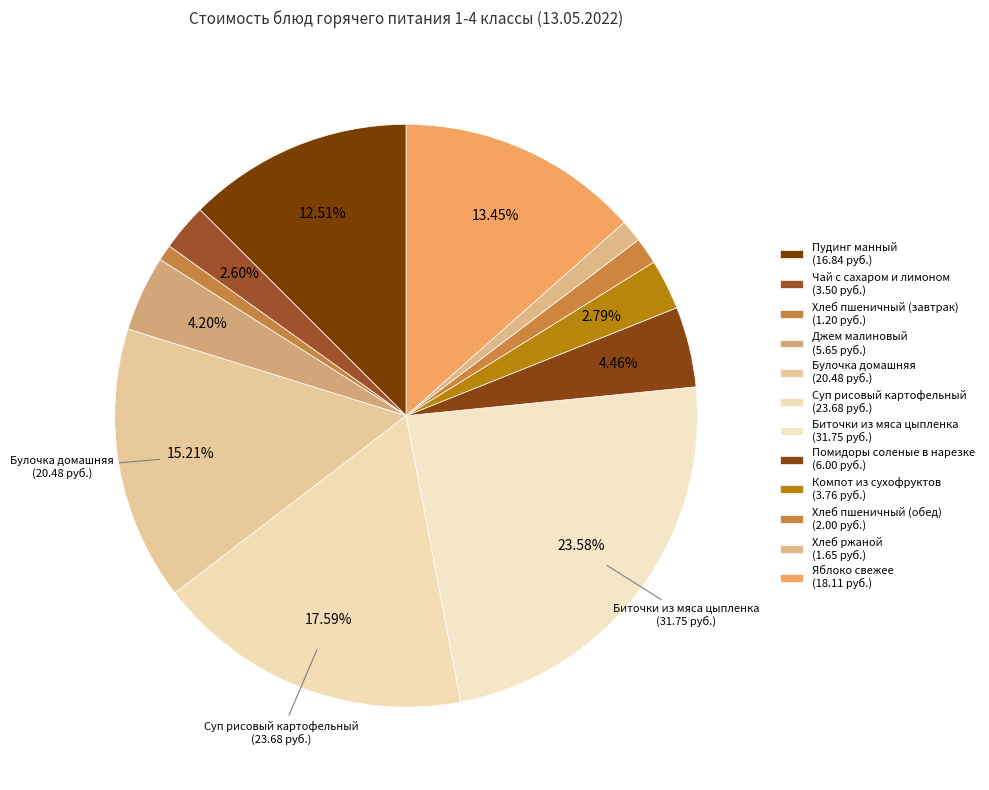

How many slices are in this pie chart?

12